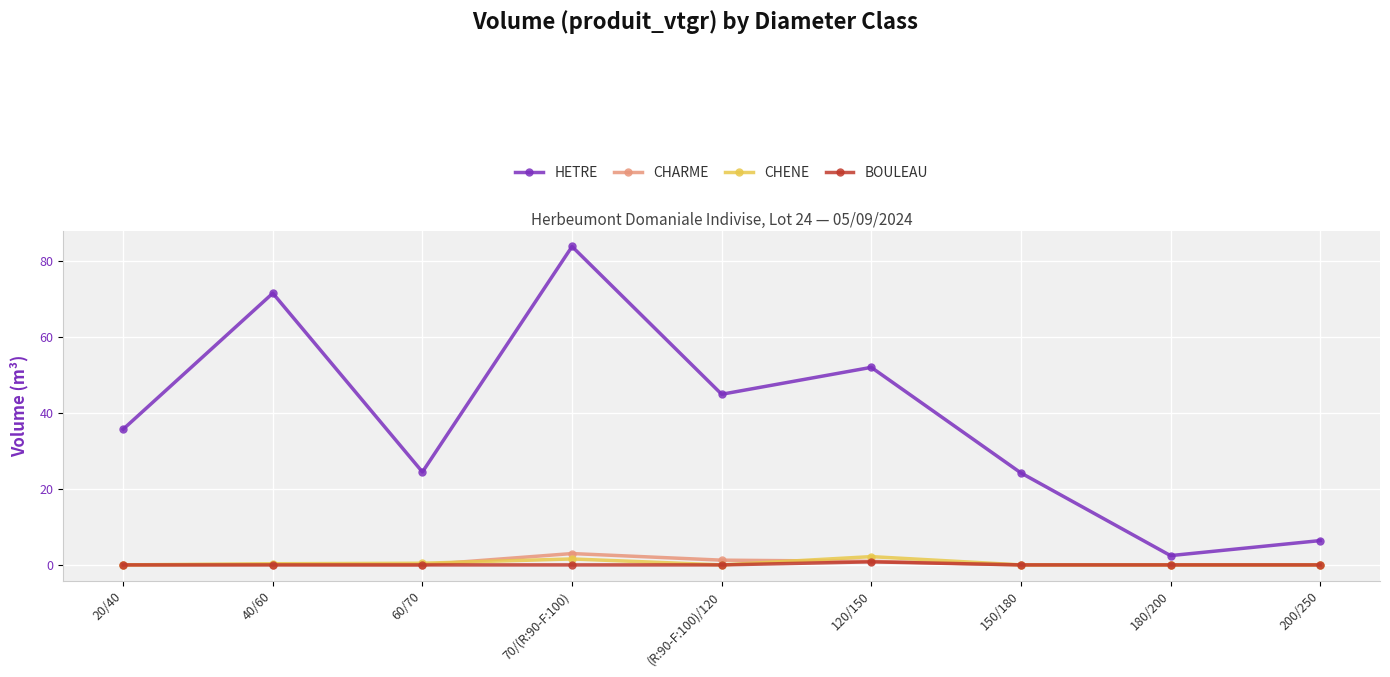

What is the average value of the CHARME series?

0.6